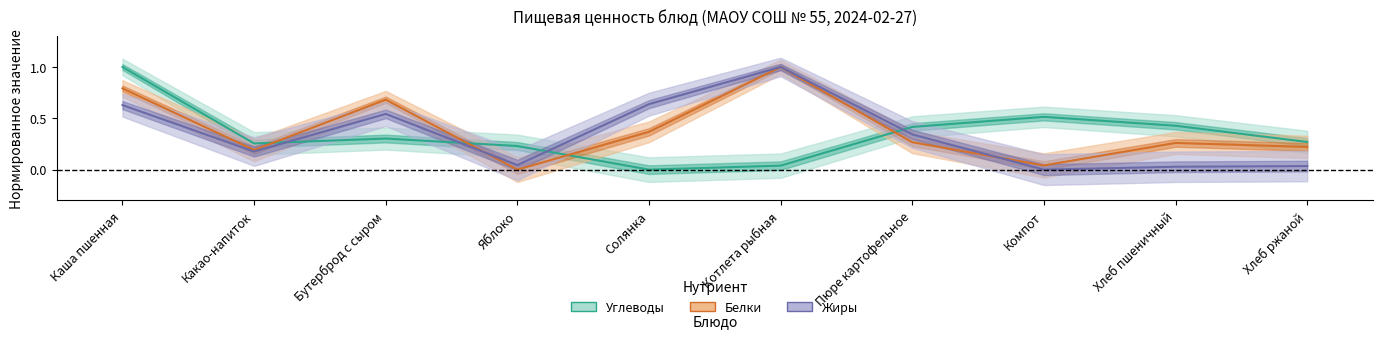

How many lines are shown in the chart?

3